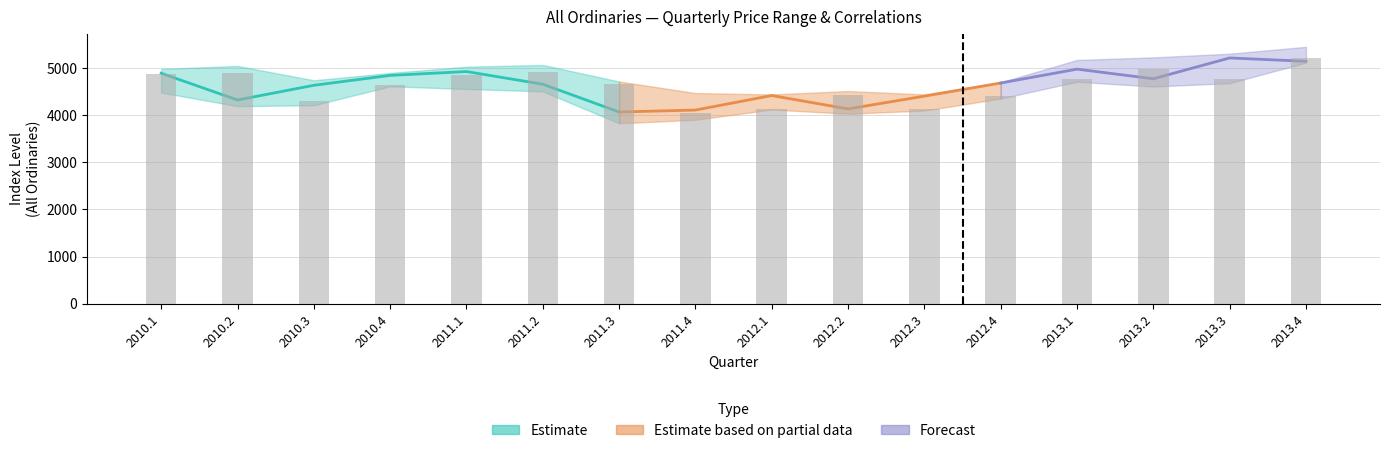

How many values in the Close series are below 4685?

8